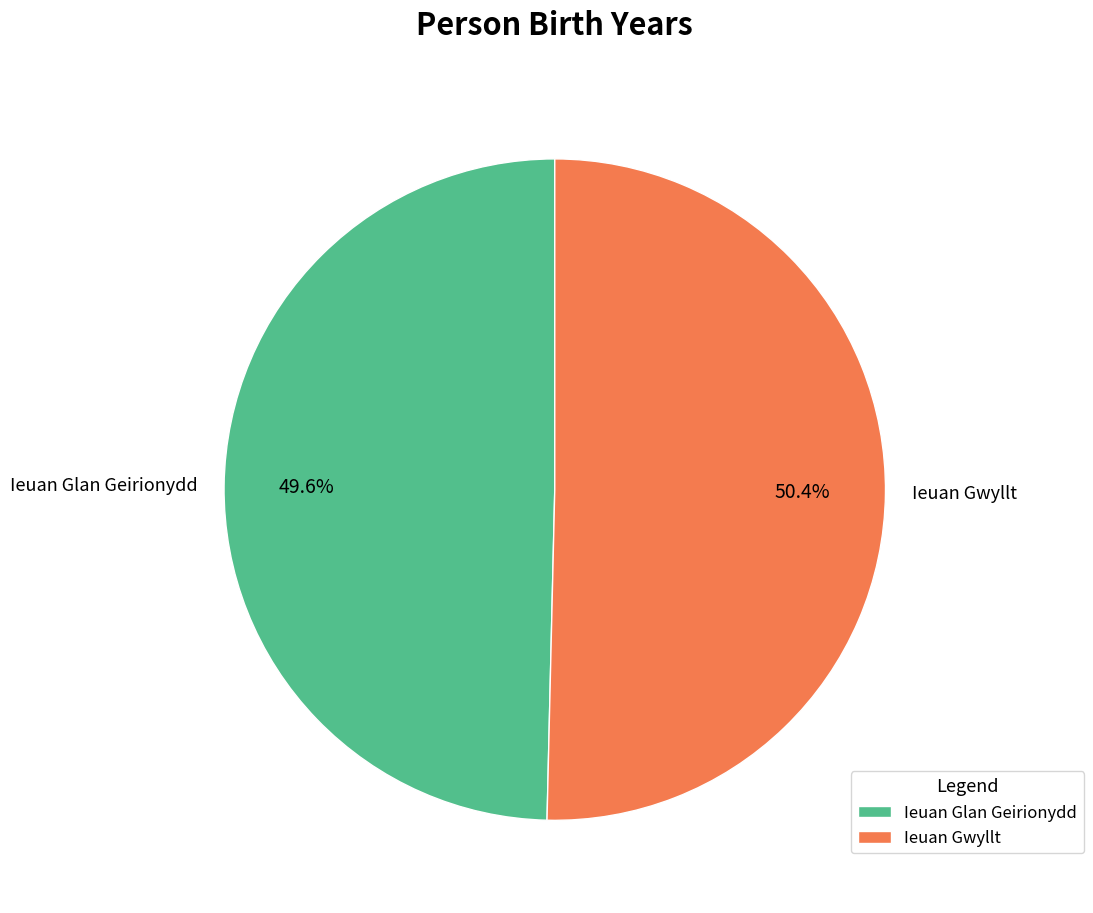

Combined, do Ieuan Gwyllt and Ieuan Glan Geirionydd account for over 50%?

Yes